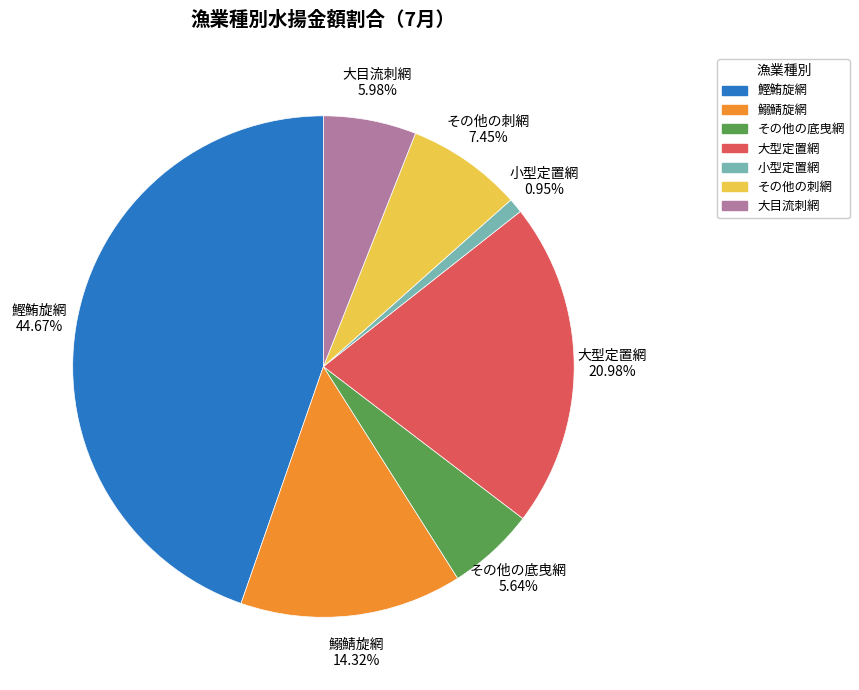

To the nearest percent, what portion does 小型定置網 represent?

1%